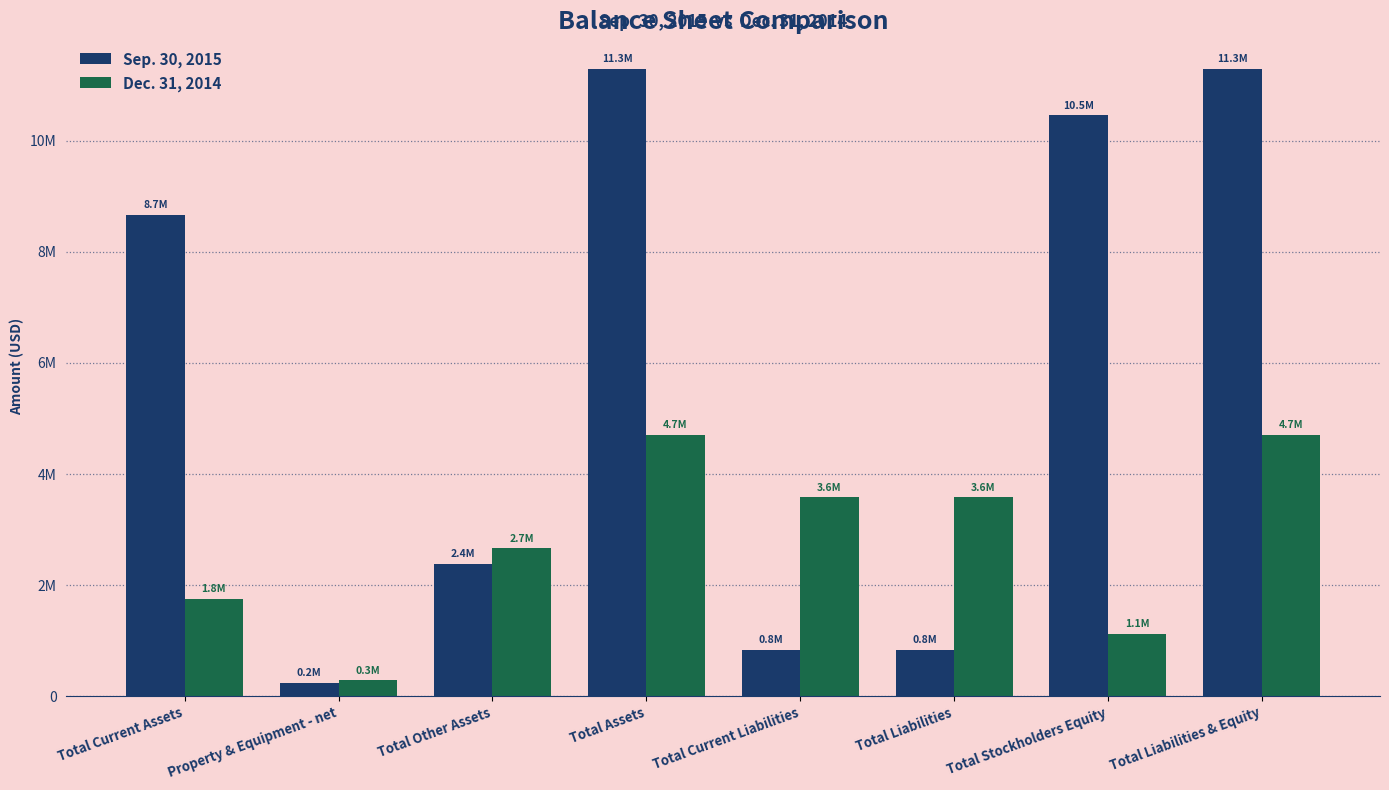

What is the minimum value shown in the chart?

240224